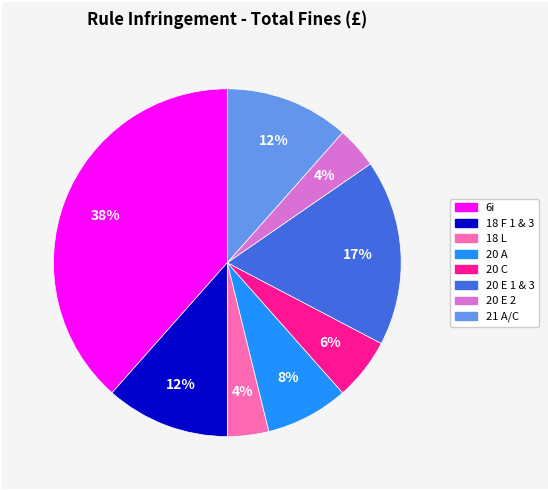

Is there a majority slice in this chart?

No